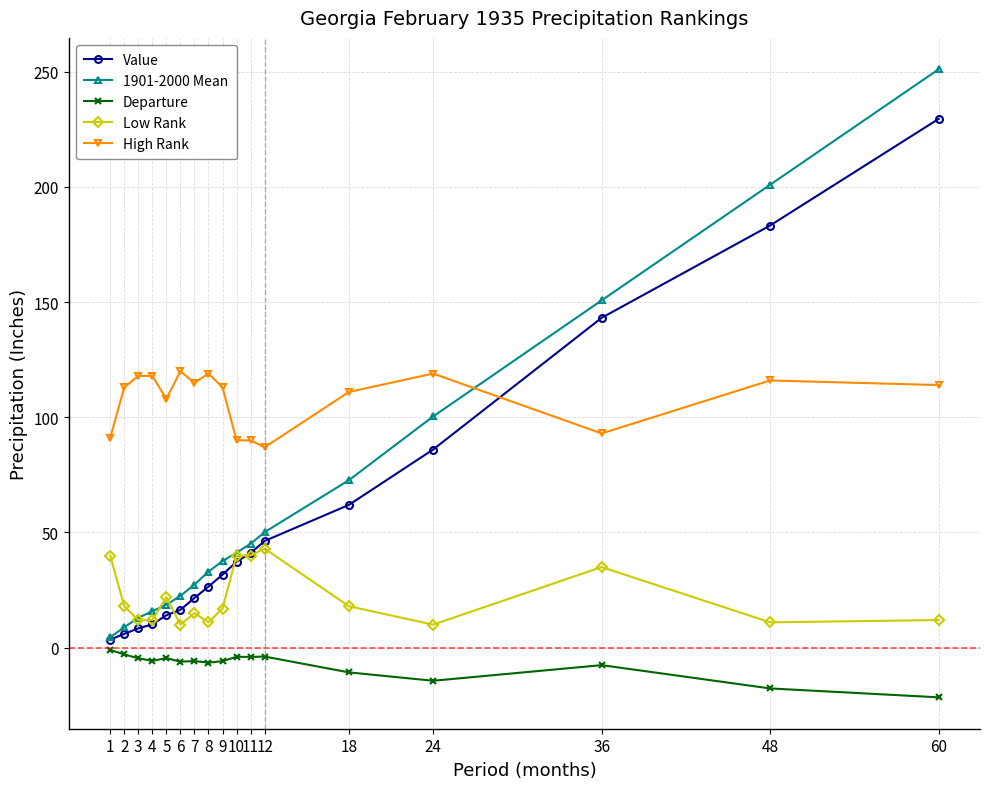

What is the spread (max minus min) of values at 3?

122.6